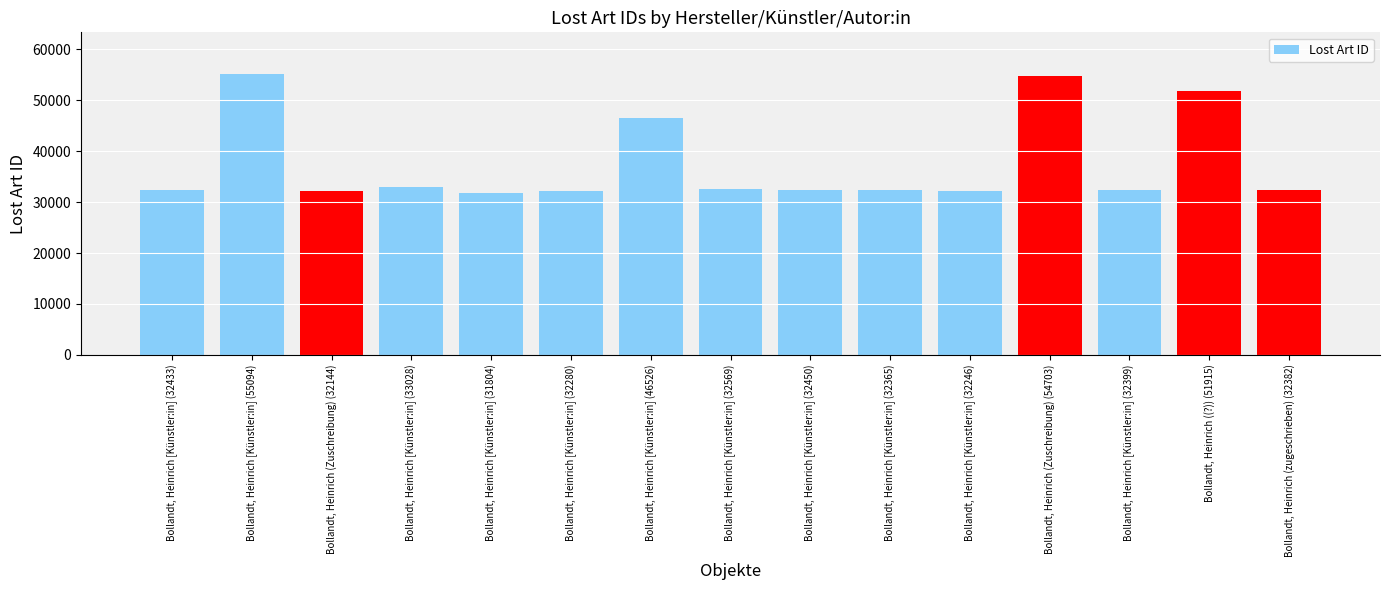

The chart shows a value of 84647 at Bollandt, Heinrich (Zuschreibung) (54703). True or false?

False